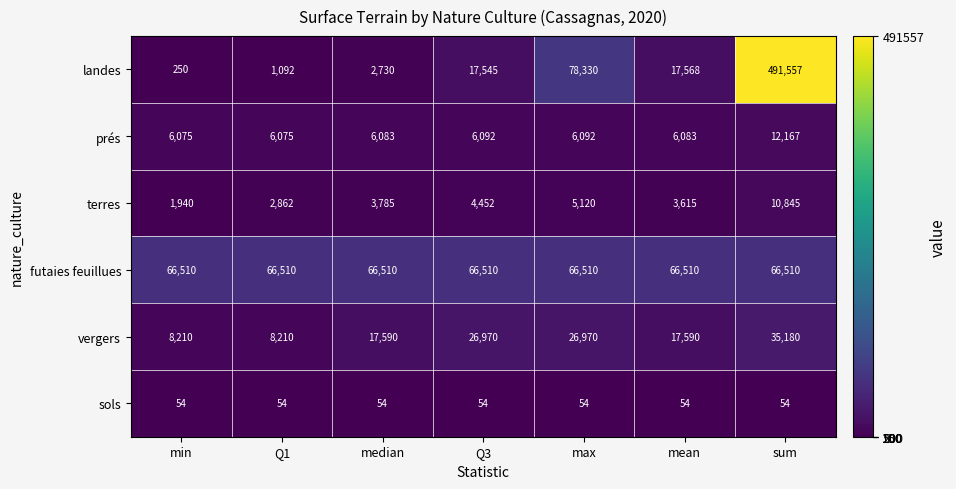

What is the highest value of the vergers series?

35180